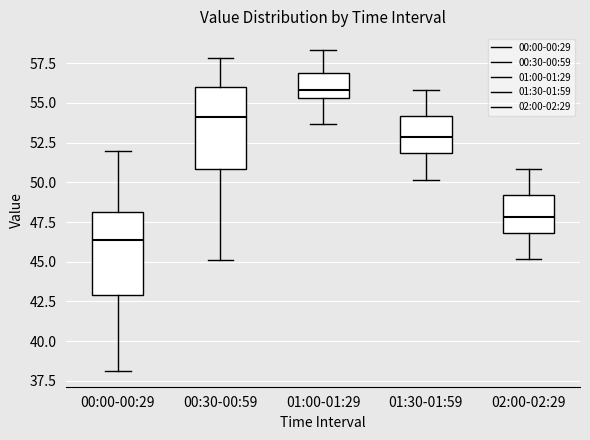

Reading left to right, read every box against the y-axis: the position of its median line, the range the box covers, and the ends of its whiskers. The values are not printed on the chart, so give them approximately, as read against the axis.

00:00-00:29: median 46.5, box 43.0 to 48.0, whiskers 38.0 to 52.0
00:30-00:59: median 54.0, box 51.0 to 56.0, whiskers 45.0 to 58.0
01:00-01:29: median 56.0, box 55.5 to 57.0, whiskers 53.5 to 58.5
01:30-01:59: median 53.0, box 52.0 to 54.0, whiskers 50.0 to 56.0
02:00-02:29: median 48.0, box 47.0 to 49.0, whiskers 45.0 to 51.0